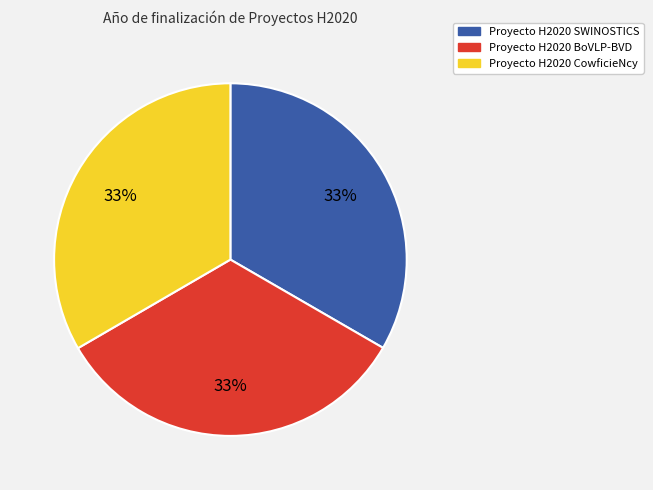

How many slices are in this pie chart?

3